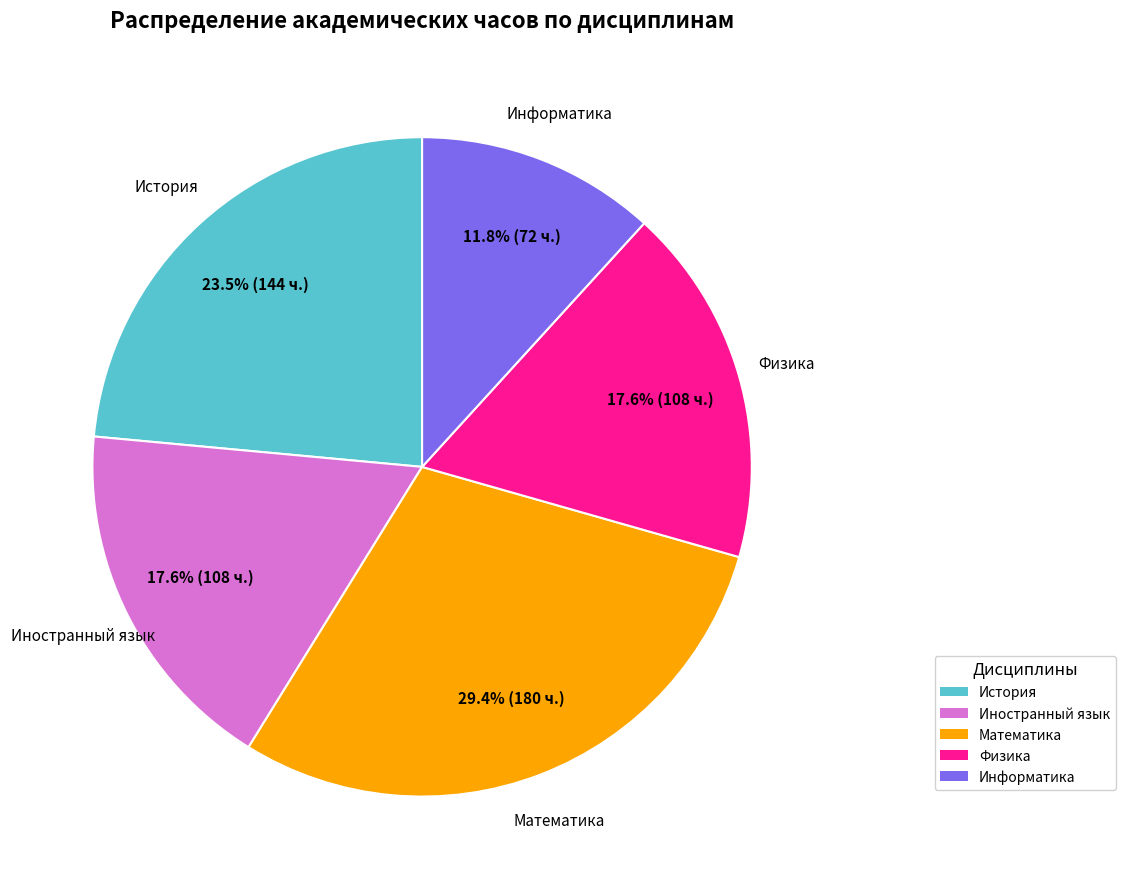

To the nearest percent, what portion does Иностранный язык represent?

18%